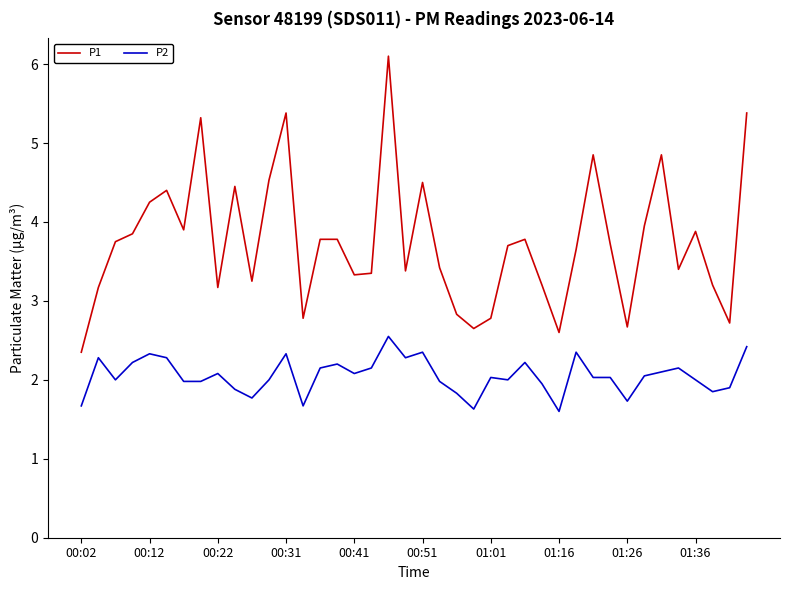

Rank the series by their average value, from lowest to highest.

P2, P1